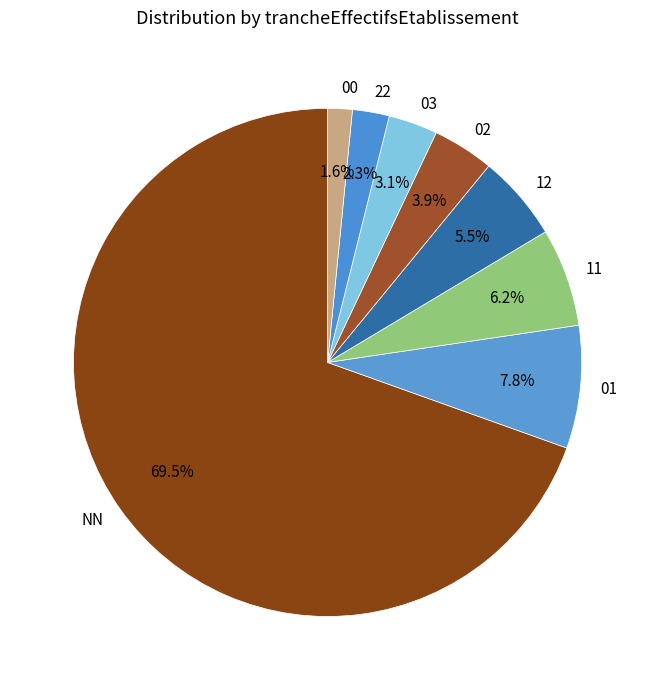

What is the majority slice?

NN